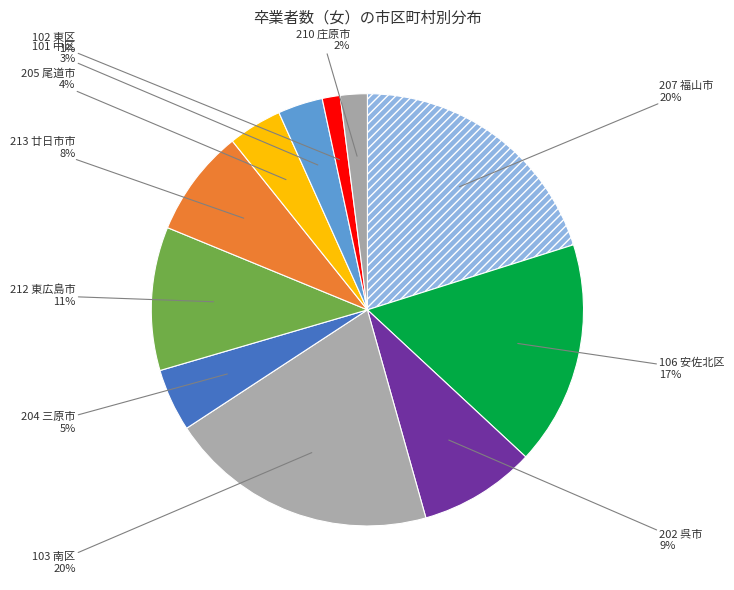

What is the smallest slice in the pie chart?

102 東区